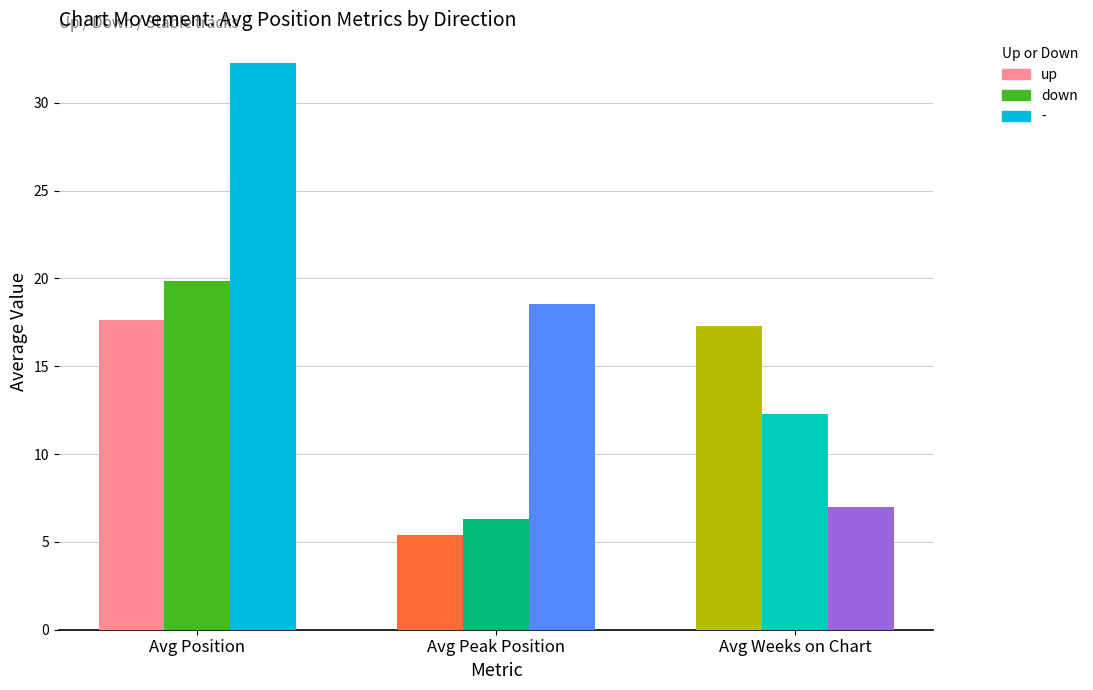

What is the spread (max minus min) of values at Avg Peak Position?

13.2